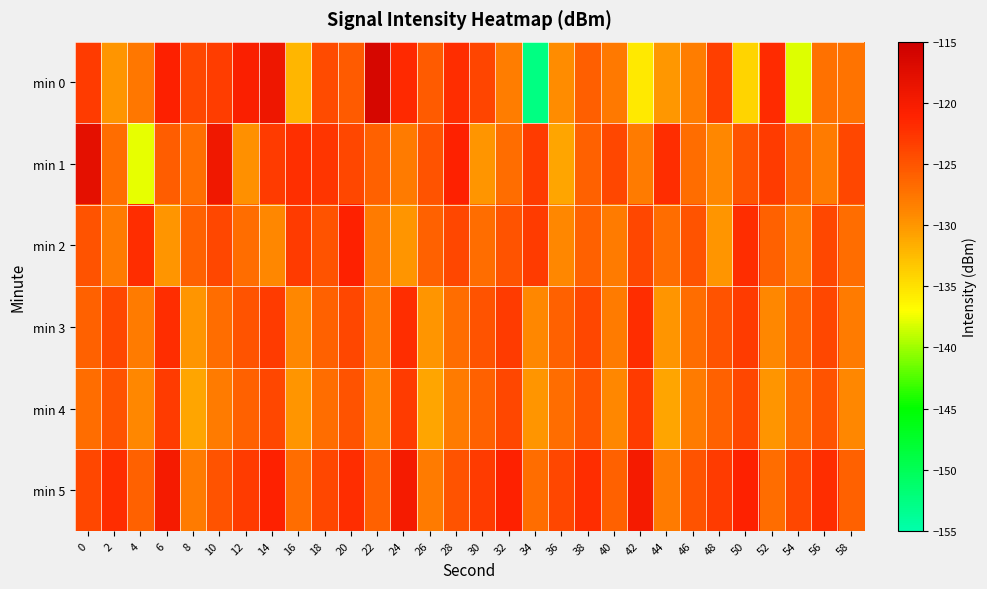

At which category is the sum across all series the highest?

14